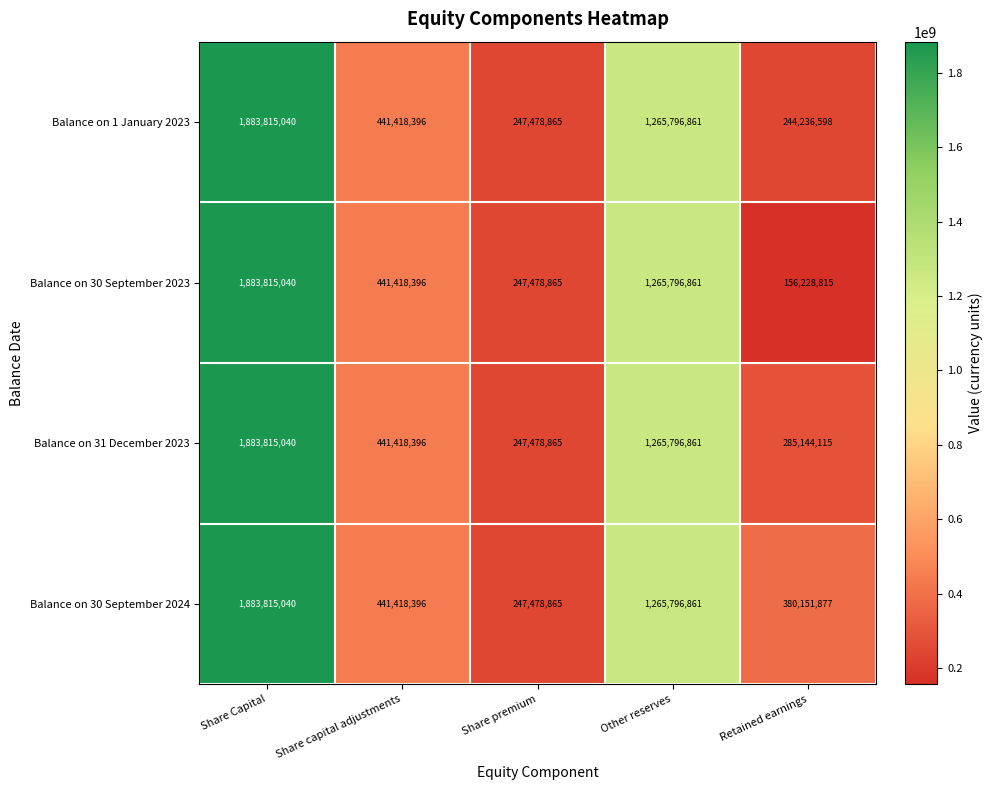

True or false: Balance on 30 September 2024 has a value of 441418396 at Share capital adjustments.

True